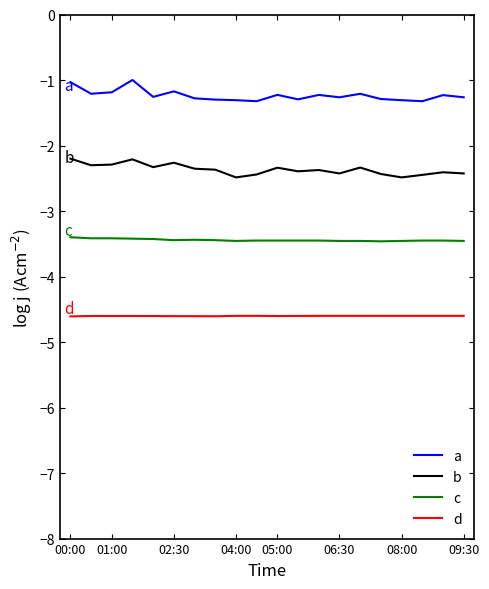

Which series has the widest spread of values?

a